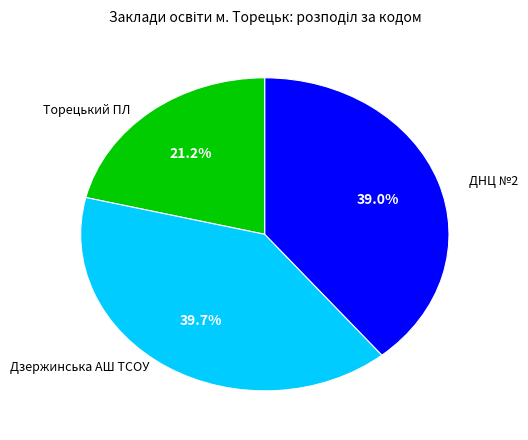

Is there any slice that represents more than half of the pie?

No